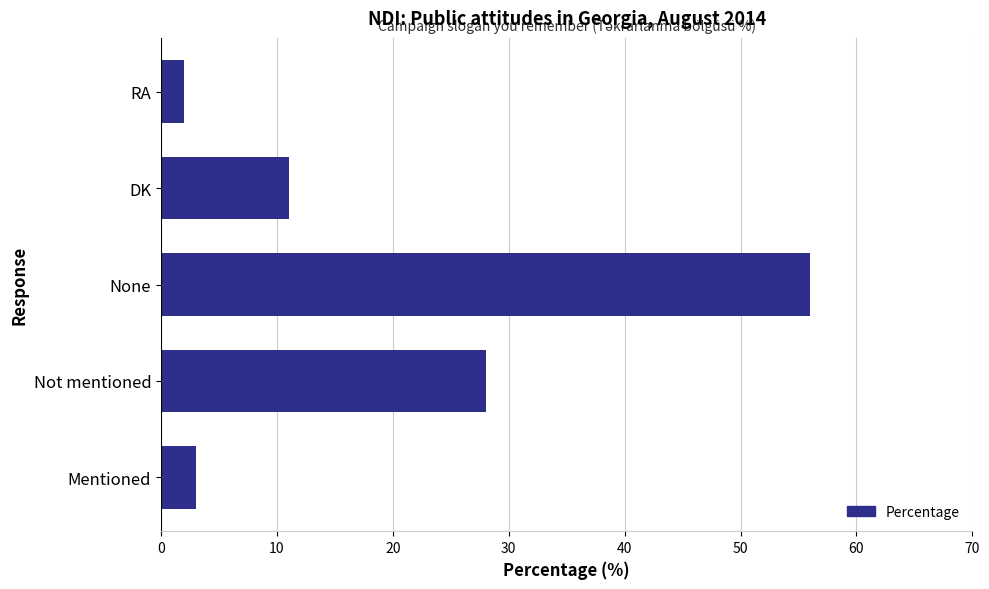

How many bars are there in total?

5